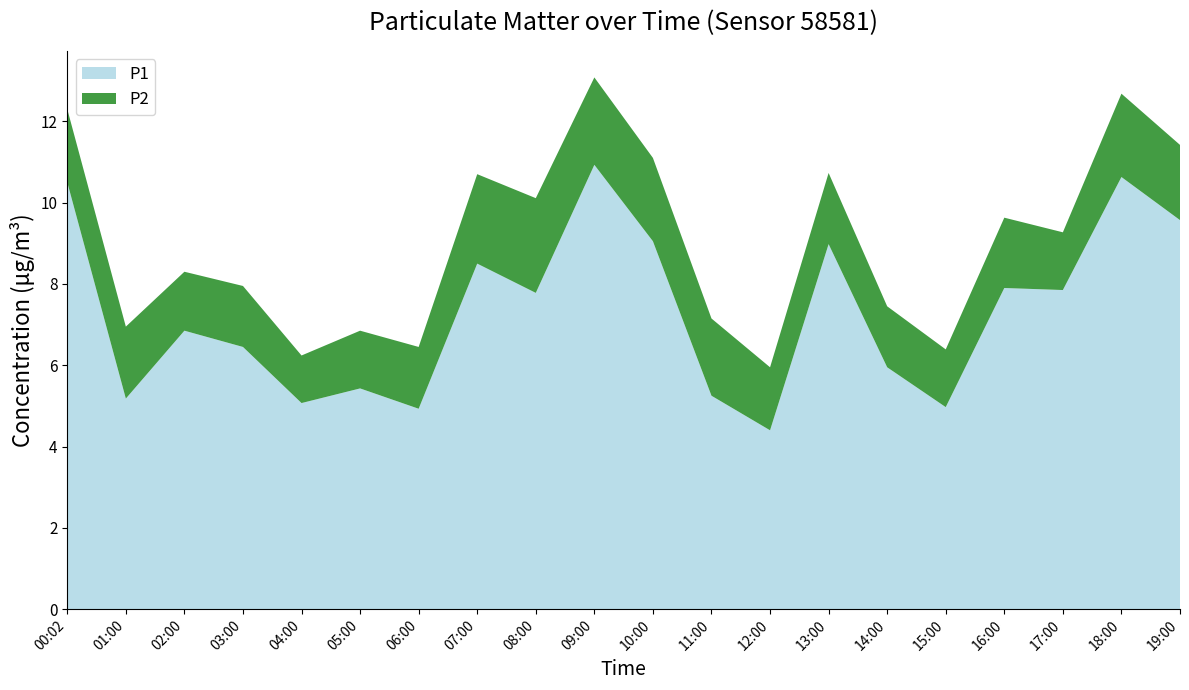

Reading left to right, what are all the values shown in this chart?

P1: 00:02=10.5	01:00=5.2	02:00=6.8	03:00=6.5	04:00=5.1	05:00=5.4	06:00=4.9	07:00=8.5	08:00=7.8	09:00=10.9	10:00=9.1	11:00=5.2	12:00=4.4	13:00=9.0	14:00=6.0	15:00=5.0	16:00=7.9	17:00=7.8	18:00=10.6	19:00=9.6
P2: 00:02=1.8	01:00=1.8	02:00=1.4	03:00=1.5	04:00=1.2	05:00=1.4	06:00=1.5	07:00=2.2	08:00=2.3	09:00=2.1	10:00=2.0	11:00=1.9	12:00=1.6	13:00=1.8	14:00=1.5	15:00=1.4	16:00=1.7	17:00=1.4	18:00=2.0	19:00=1.9